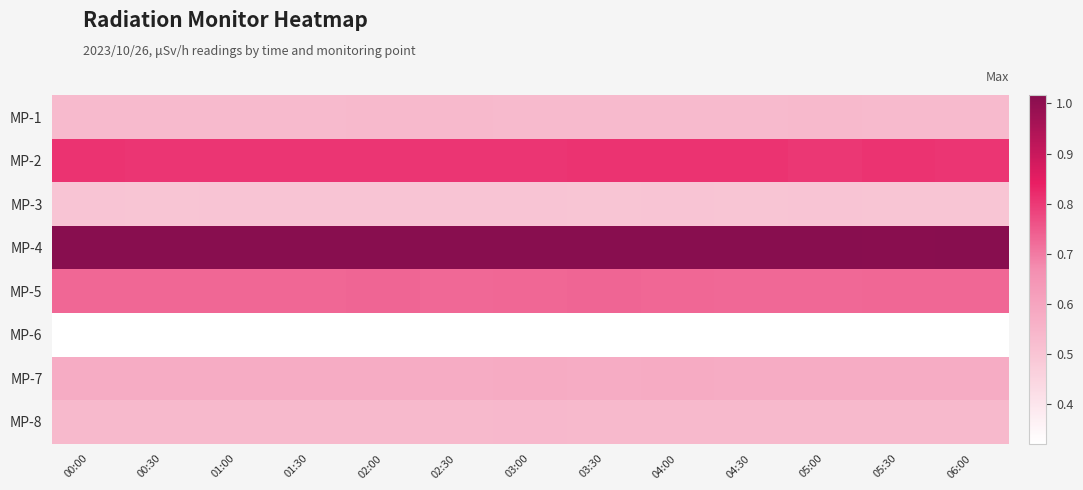

What is the difference between the highest and lowest values at 04:00?

0.7